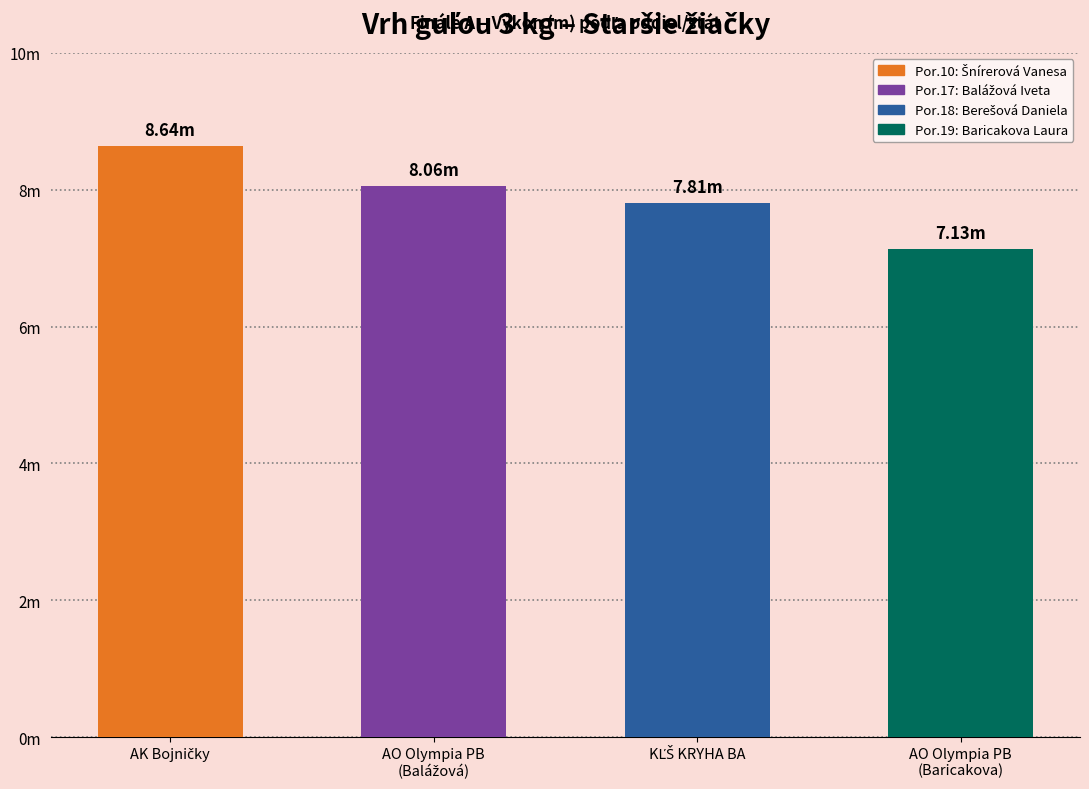

Which has a higher value, Atletický klub Bojničky or KĽŠ KRYHA Bratislava?

Atletický klub Bojničky